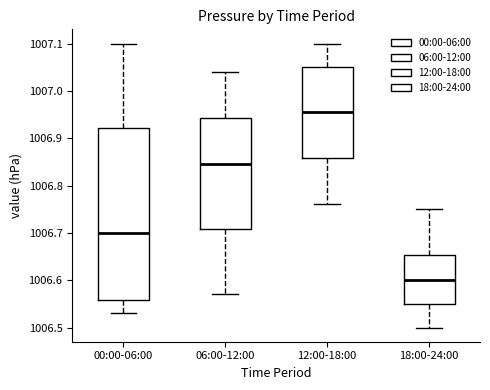

Which box has the highest median line?

12:00-18:00